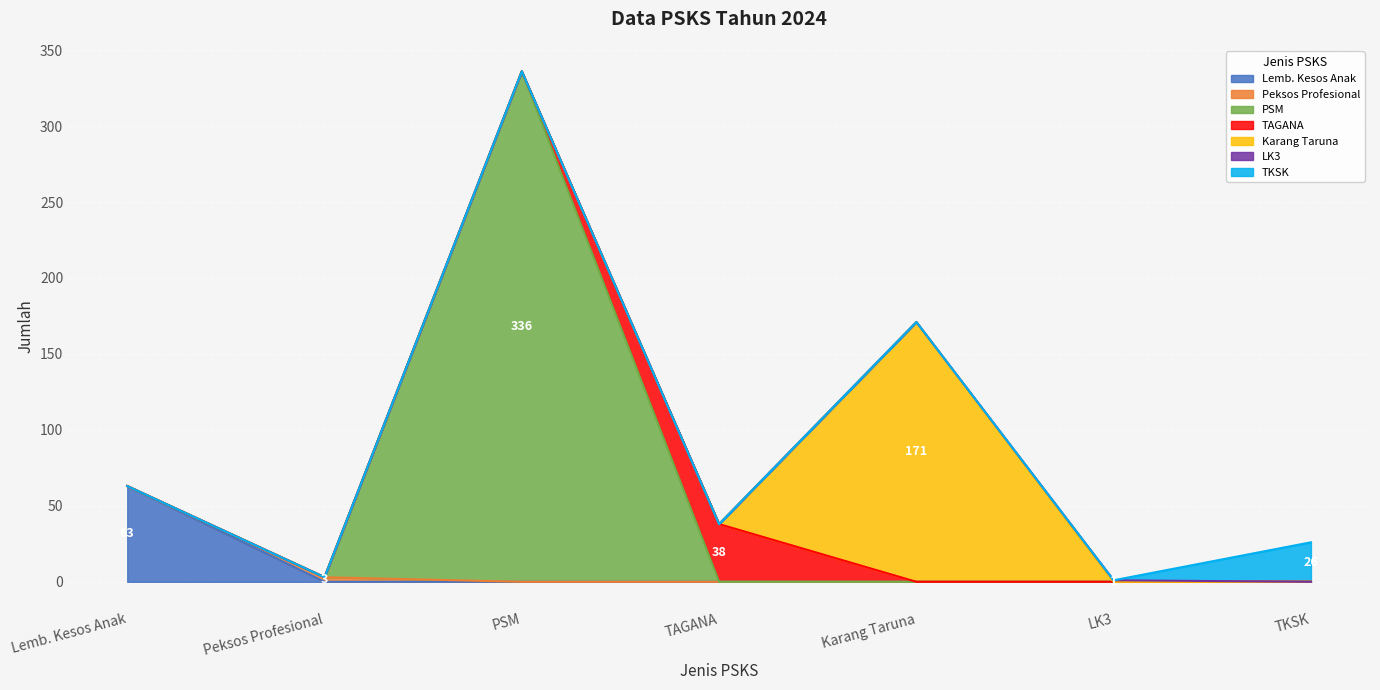

What is the total value across all series at Lemb. Kesos Anak?

63